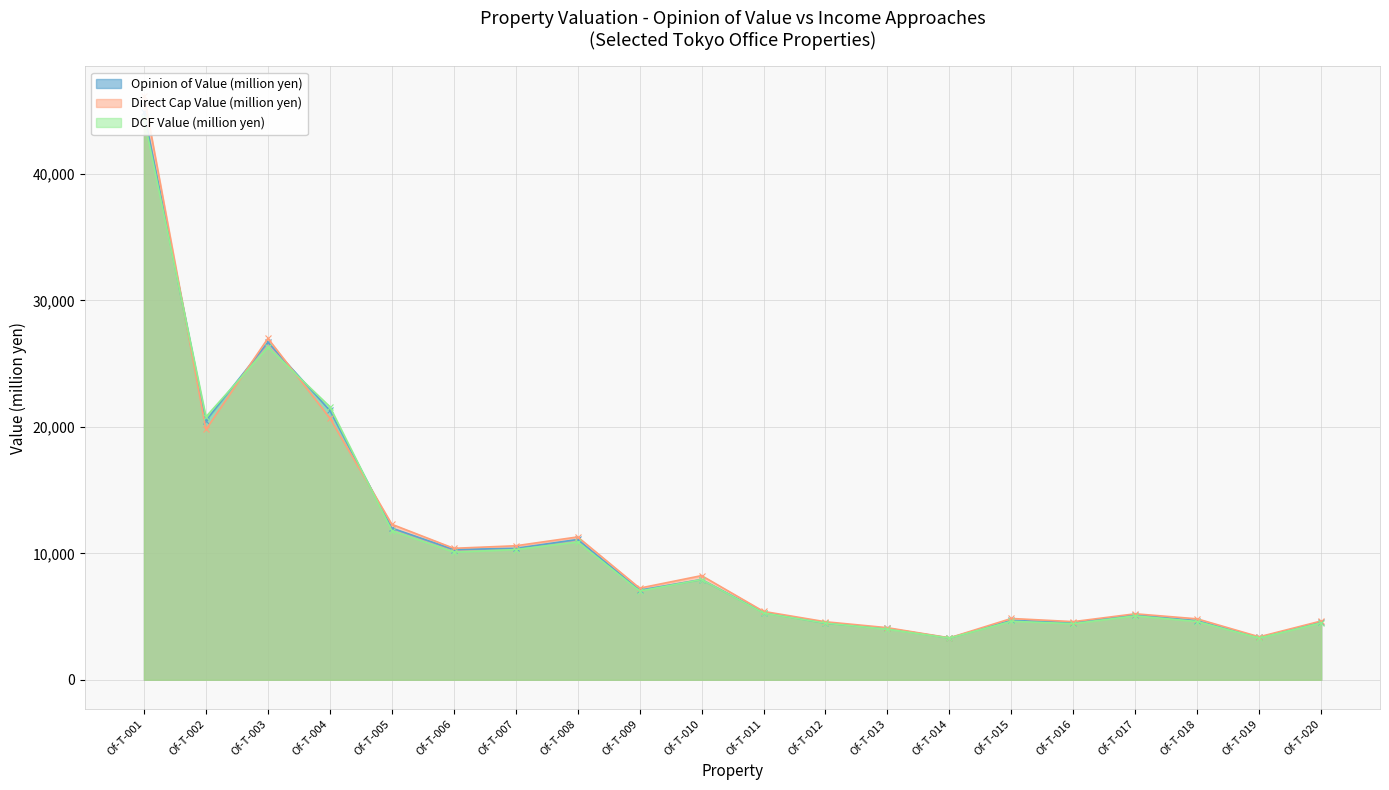

Does the chart display data point markers on the line(s)?

Yes